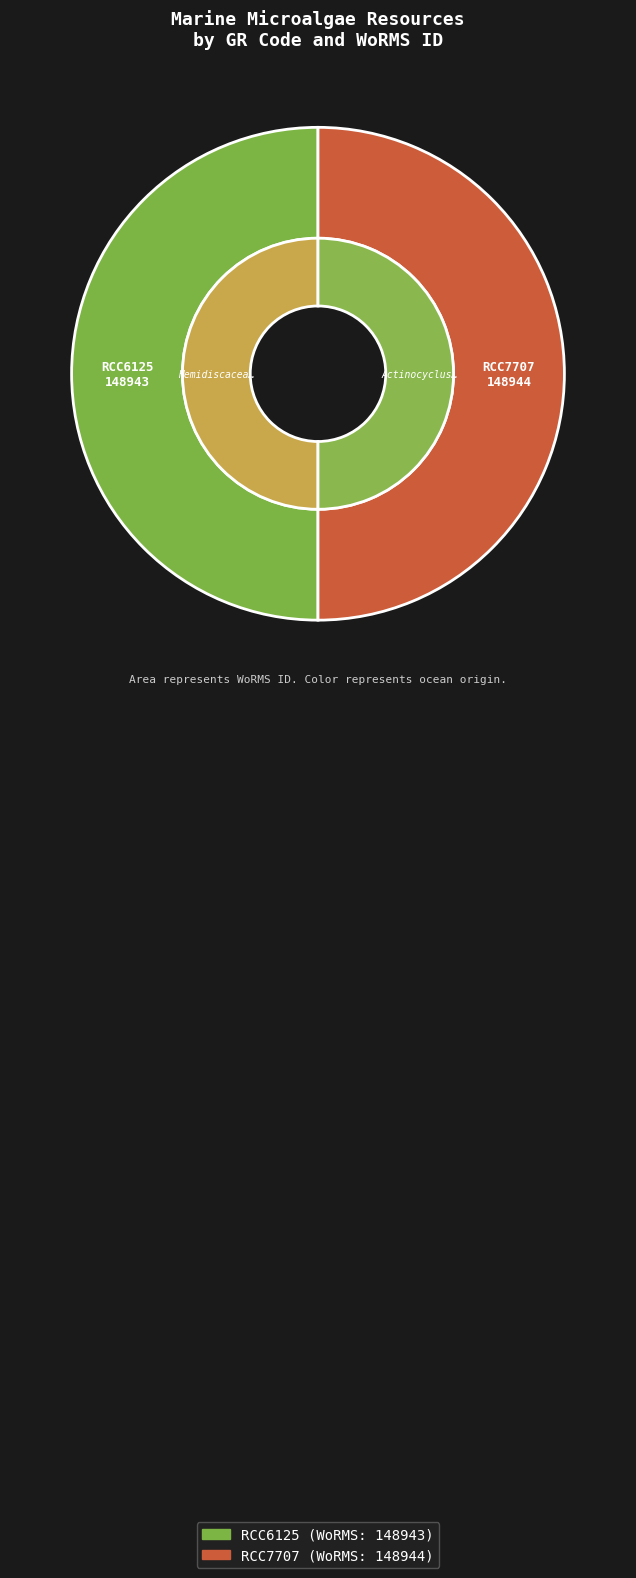

To the nearest percent, what is the average slice percentage?

50%